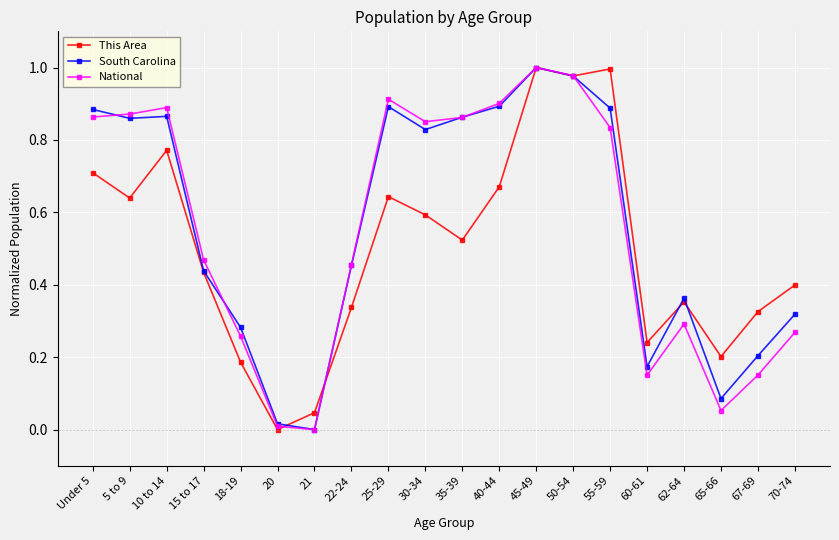

After their last crossing, which series has the higher values: This Area or National?

This Area